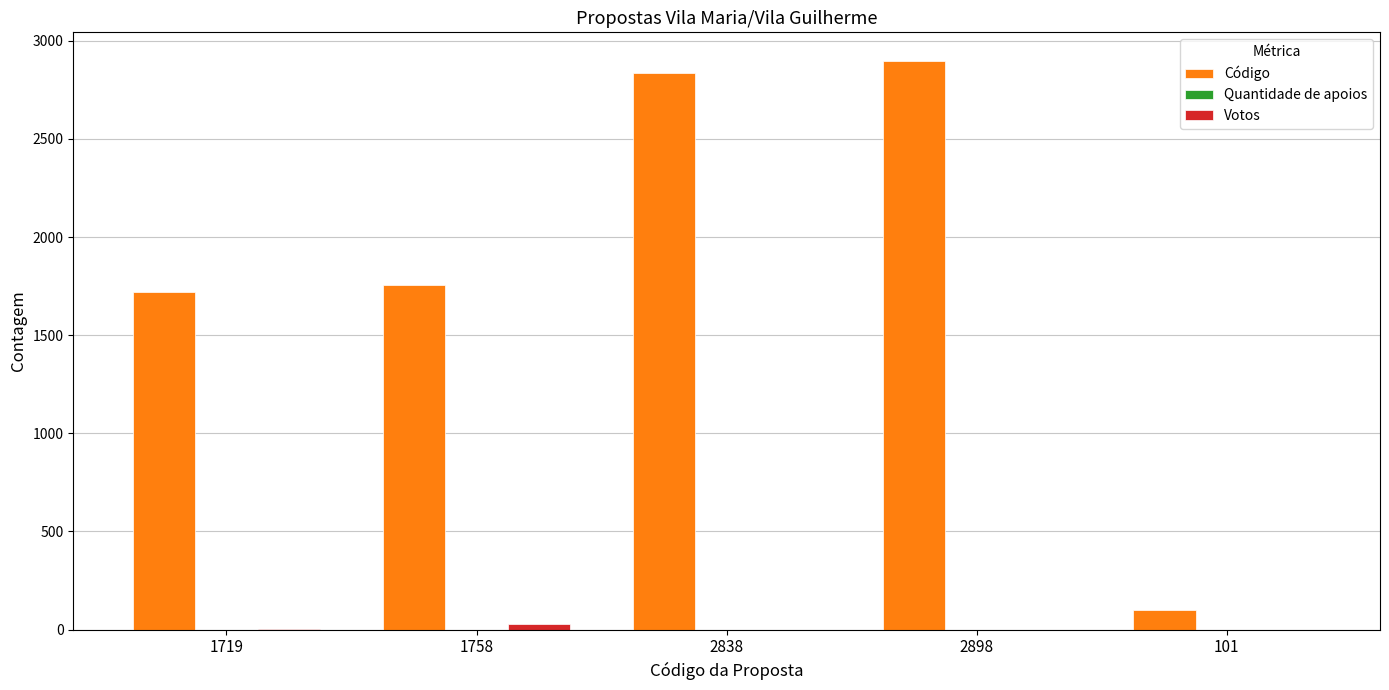

Which series has the largest total across all categories?

Código